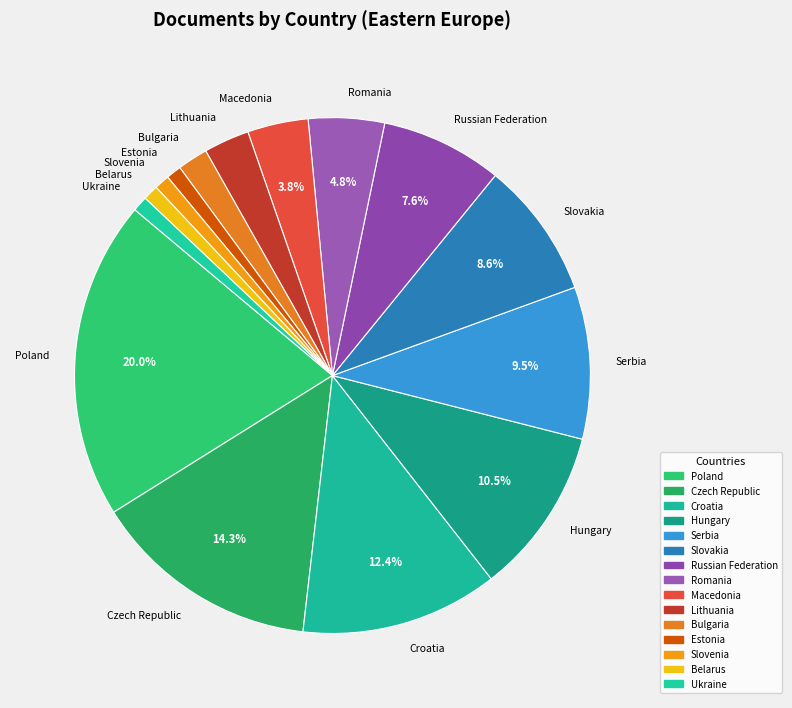

Does any single category account for the majority?

No